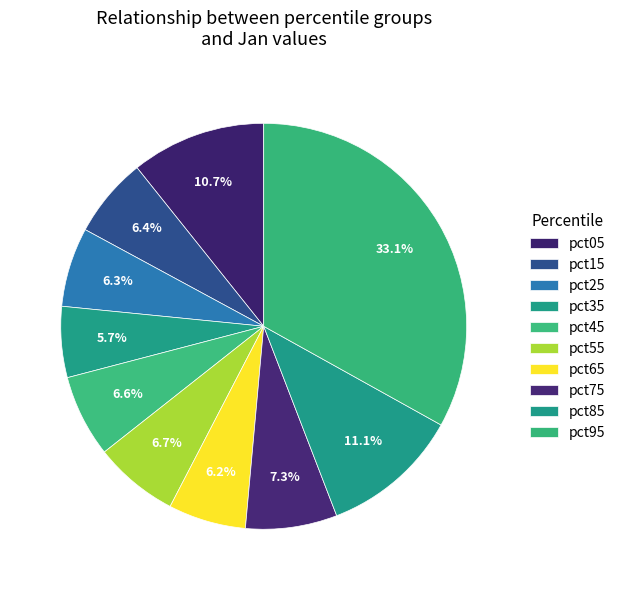

How many slices are in this pie chart?

10